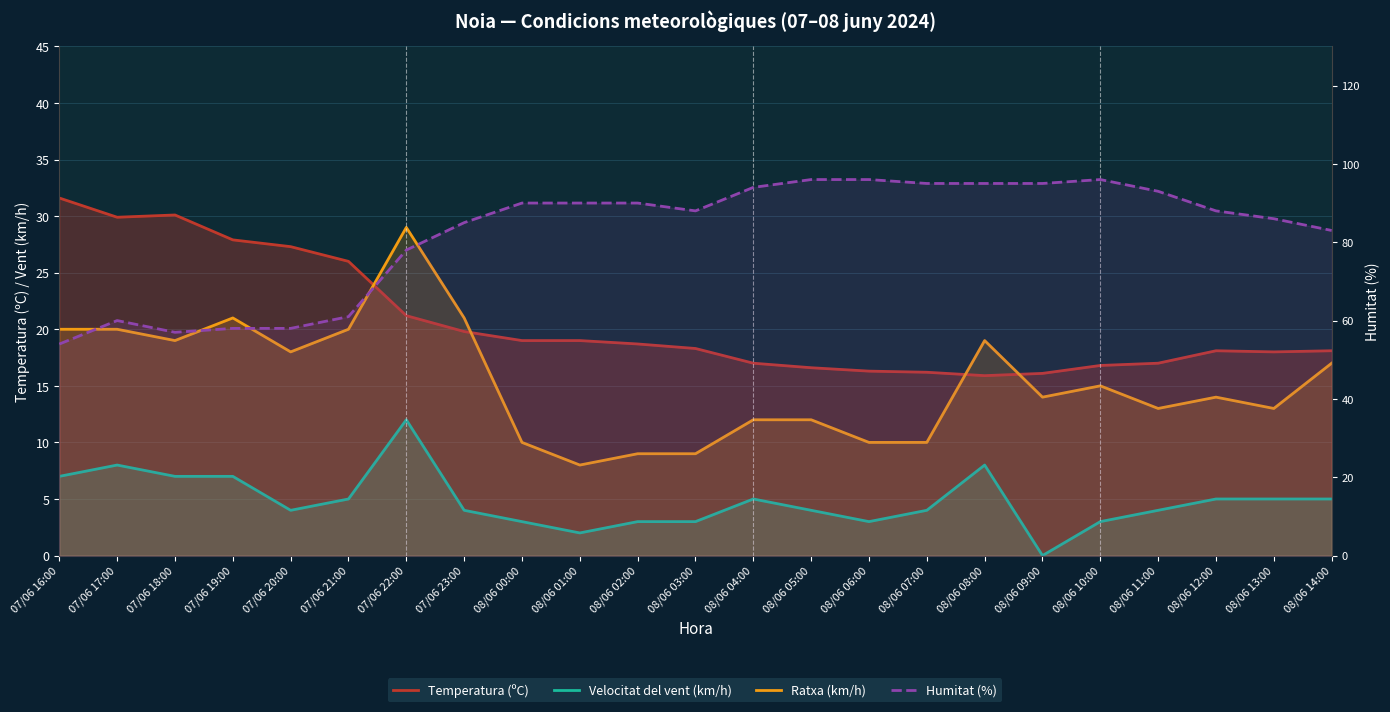

What is the label of the 3rd point from the left?

07/06 18:00